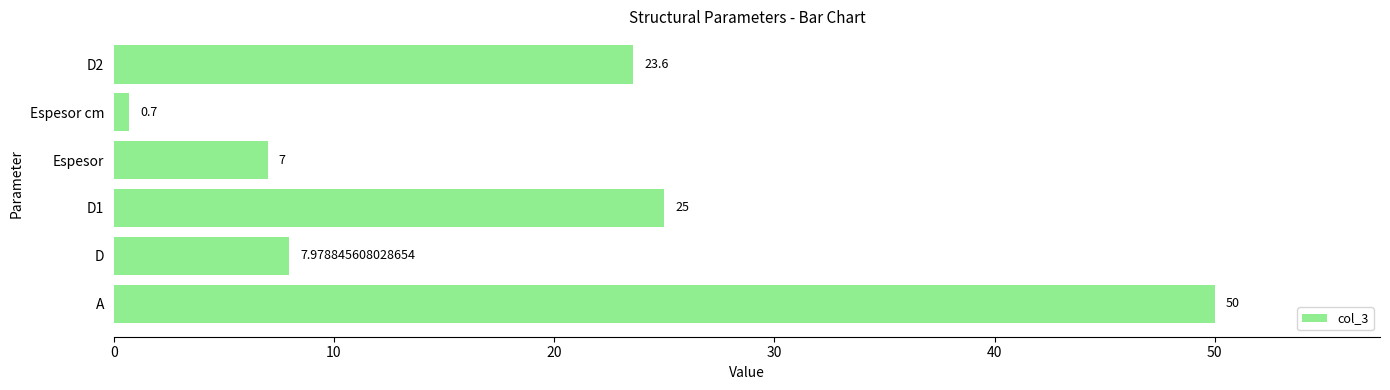

How many series are shown in this chart?

1